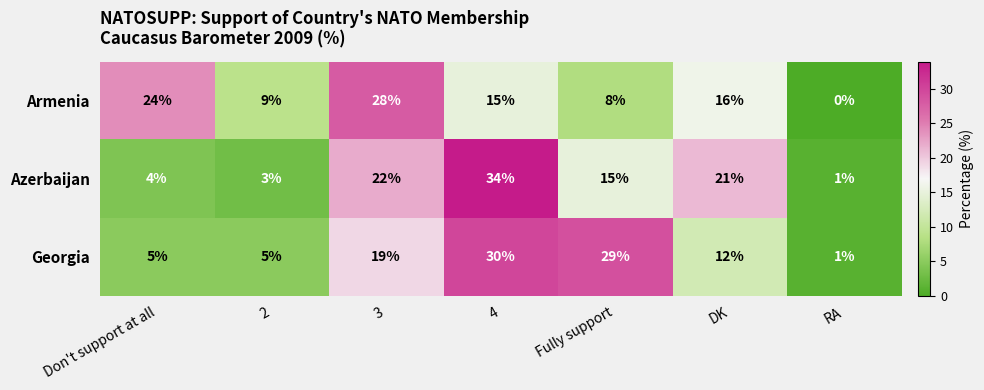

How many data points in Georgia are less than 12?

3